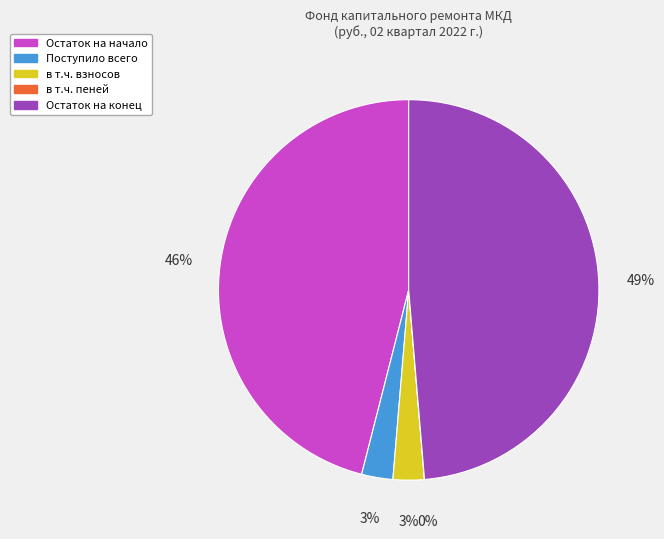

To the nearest percent, what percentage of the pie is в т.ч. взносов?

3%